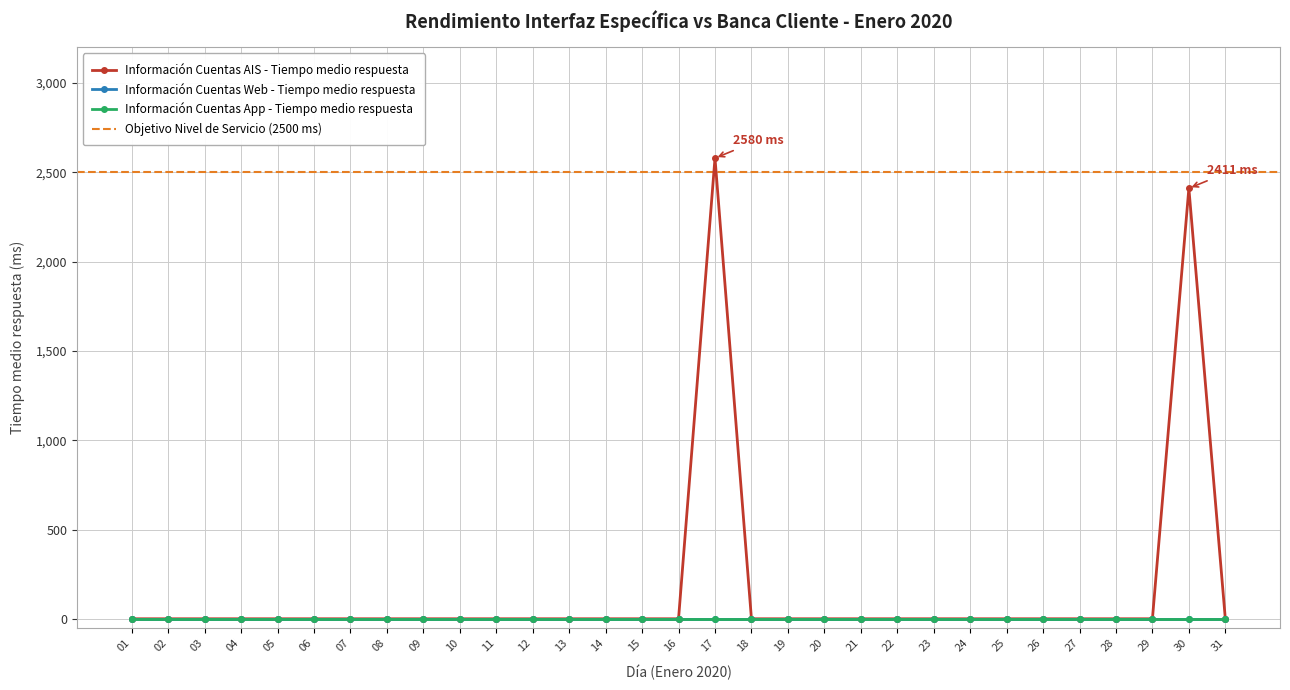

Reading right to left, transcribe all the data shown in this chart.

Información Cuentas AIS - Tiempo medio respuesta: 31=0	30=2411	29=0	28=0	27=0	26=0	25=0	24=0	23=0	22=0	21=0	20=0	19=0	18=0	17=2580	16=0	15=0	14=0	13=0	12=0	11=0	10=0	09=0	08=0	07=0	06=0	05=0	04=0	03=0	02=0	01=0
Información Cuentas Web - Tiempo medio respuesta: 31=0	30=0	29=0	28=0	27=0	26=0	25=0	24=0	23=0	22=0	21=0	20=0	19=0	18=0	17=0	16=0	15=0	14=0	13=0	12=0	11=0	10=0	09=0	08=0	07=0	06=0	05=0	04=0	03=0	02=0	01=0
Información Cuentas App - Tiempo medio respuesta: 31=0	30=0	29=0	28=0	27=0	26=0	25=0	24=0	23=0	22=0	21=0	20=0	19=0	18=0	17=0	16=0	15=0	14=0	13=0	12=0	11=0	10=0	09=0	08=0	07=0	06=0	05=0	04=0	03=0	02=0	01=0